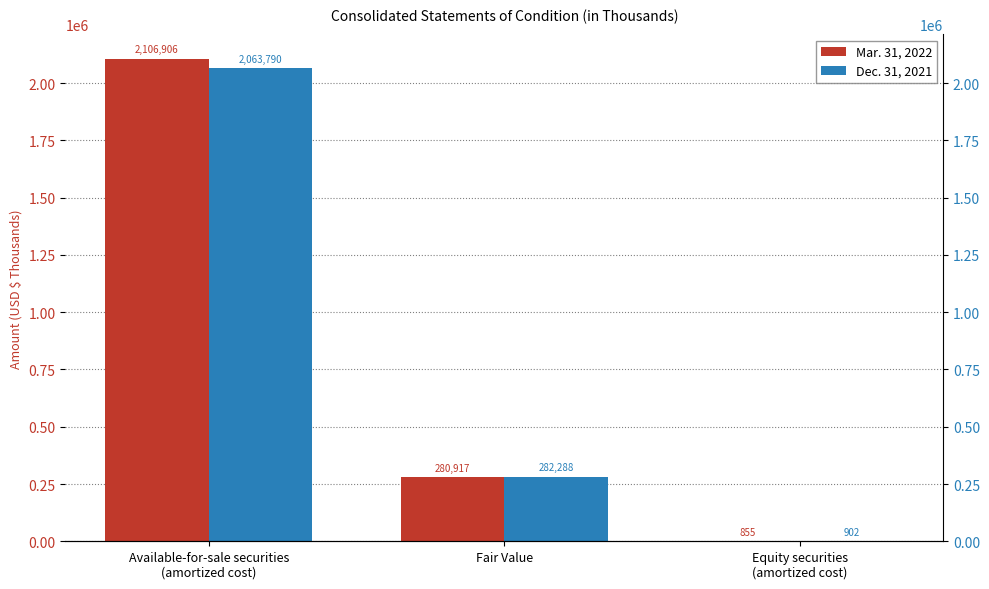

List the series in order of their peak value, lowest first.

Dec. 31, 2021, Mar. 31, 2022